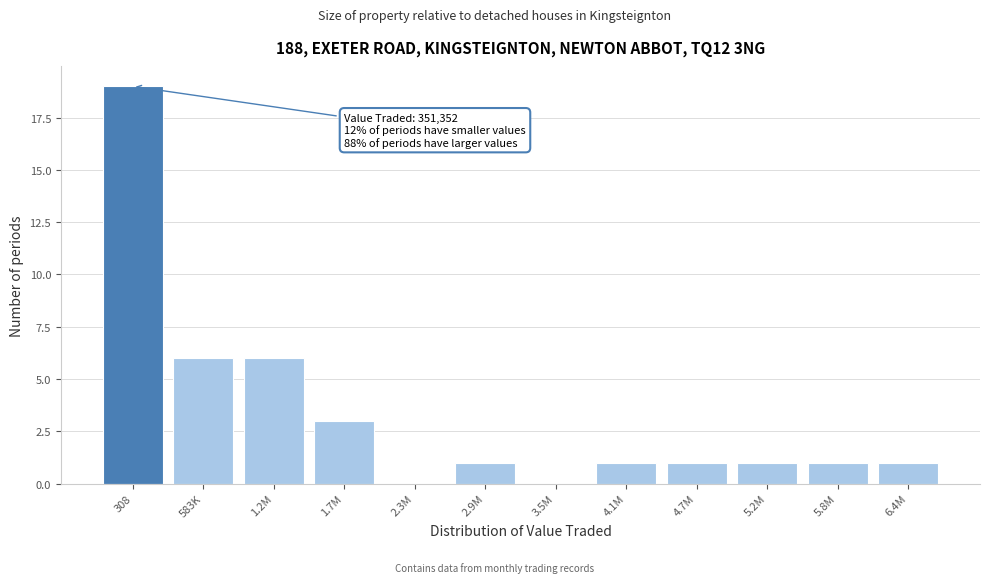

Reading right to left, transcribe all the data shown in this chart.

6.4M=1	5.8M=1	5.2M=1	4.7M=1	4.1M=1	3.5M=0	2.9M=1	2.3M=0	1.7M=3	1.2M=6	583K=6	308=19